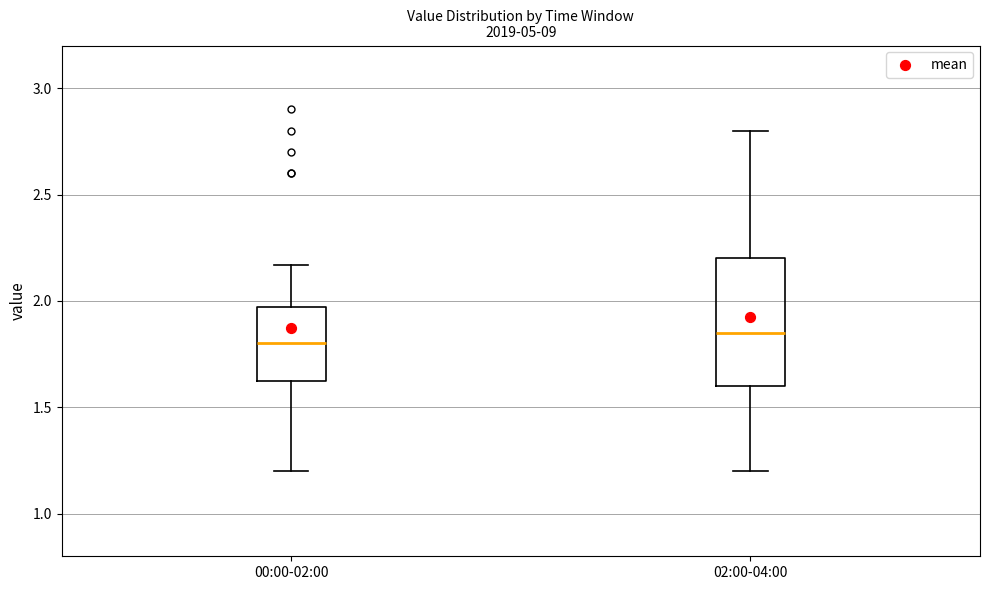

Comparing the boxes themselves (not the whiskers), which one is the tallest?

02:00-04:00